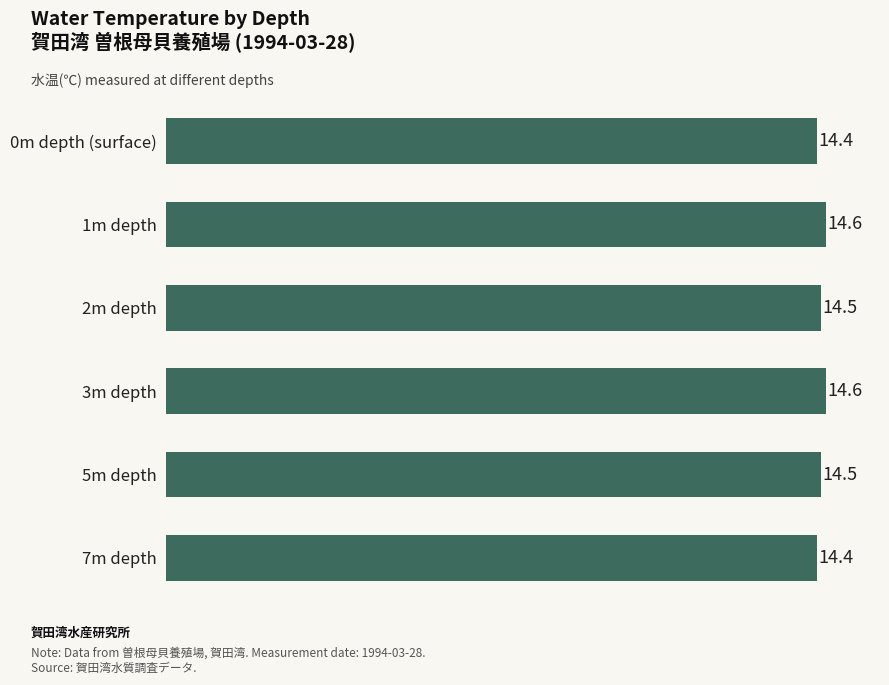

What is the smallest value displayed?

14.4